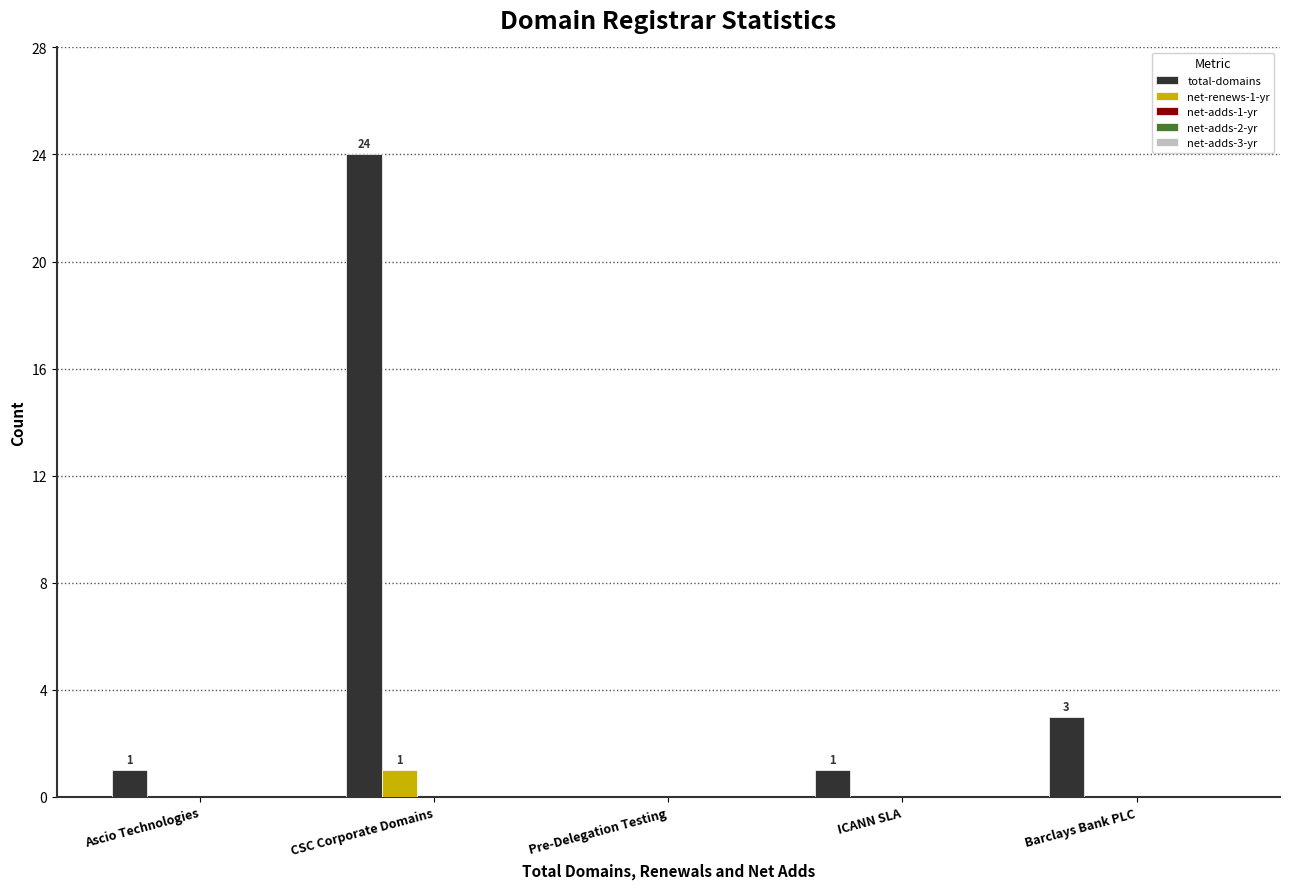

Are the bars grouped side by side (vs. stacked)?

Yes